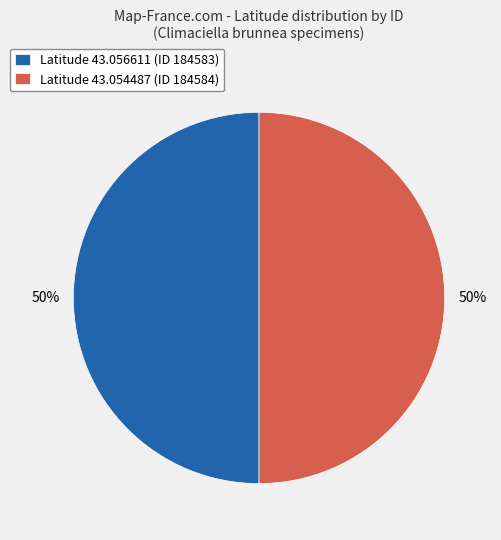

Approximately how many times larger is the value at Latitude 43.054487 (ID 184584) compared to Latitude 43.056611 (ID 184583)?

1.0